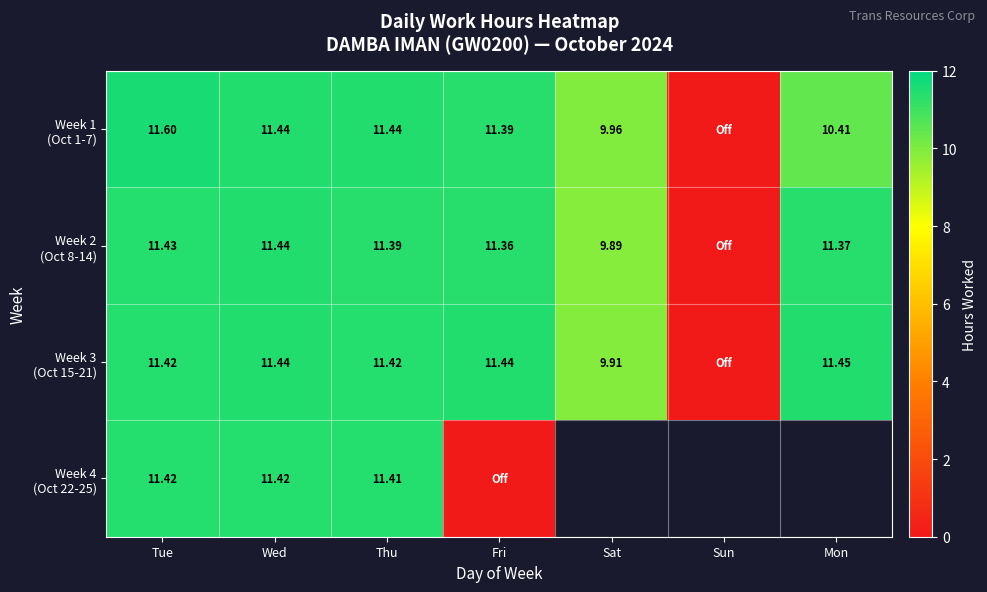

At which label does Week 4 (Oct 22-25) reach its peak?

Tue